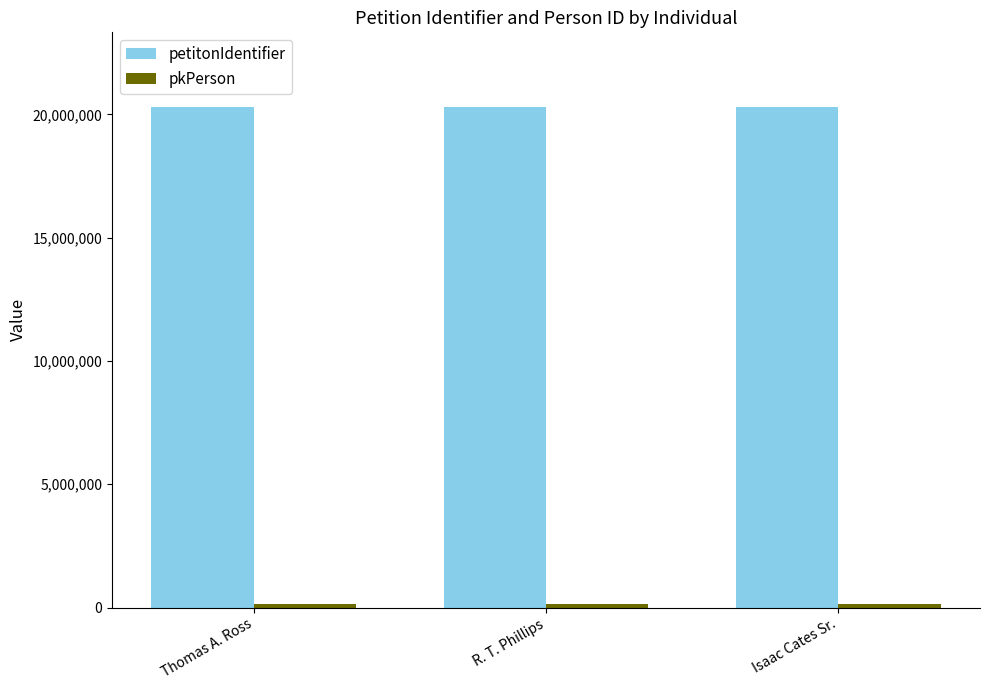

What is the label of the 1st bar from the right?

Isaac Cates Sr.